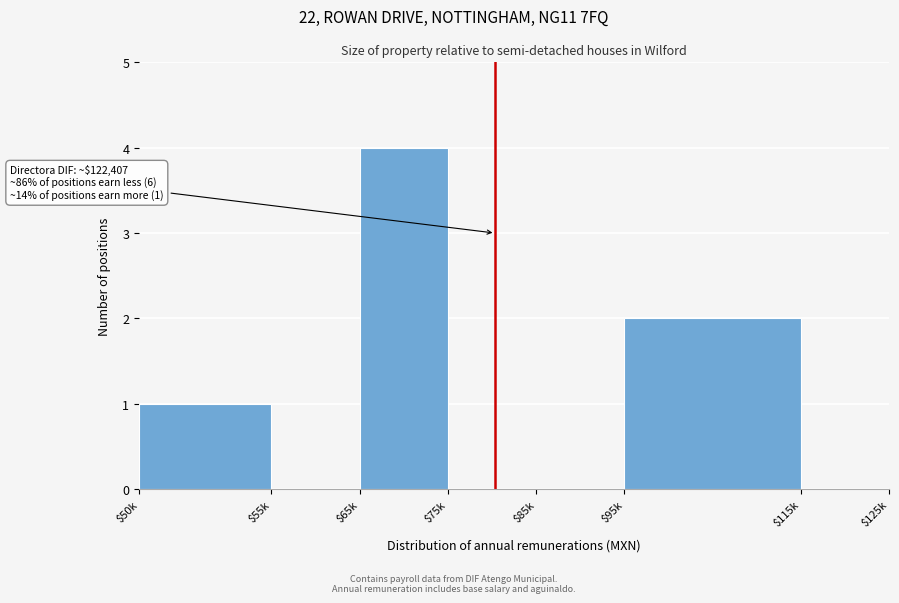

At which category does the chart reach its peak across all series?

$65k